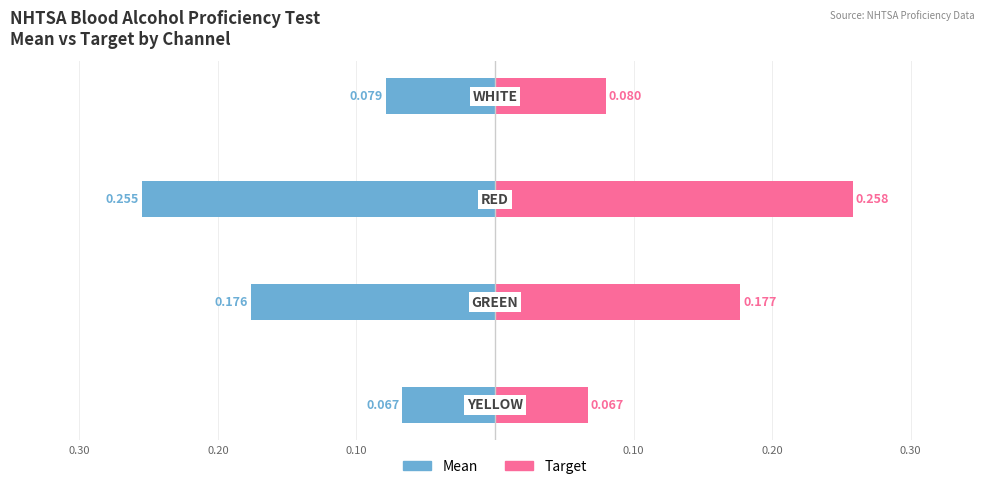

What is the sum of all Target values?

0.6